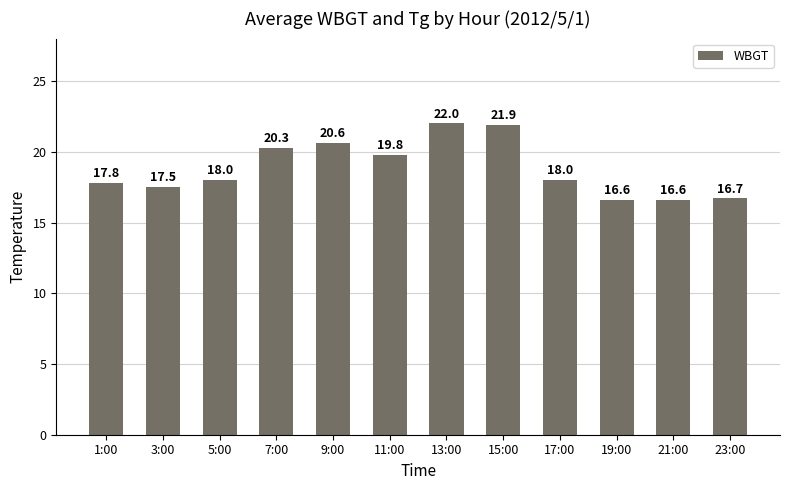

What is the average value?

18.8